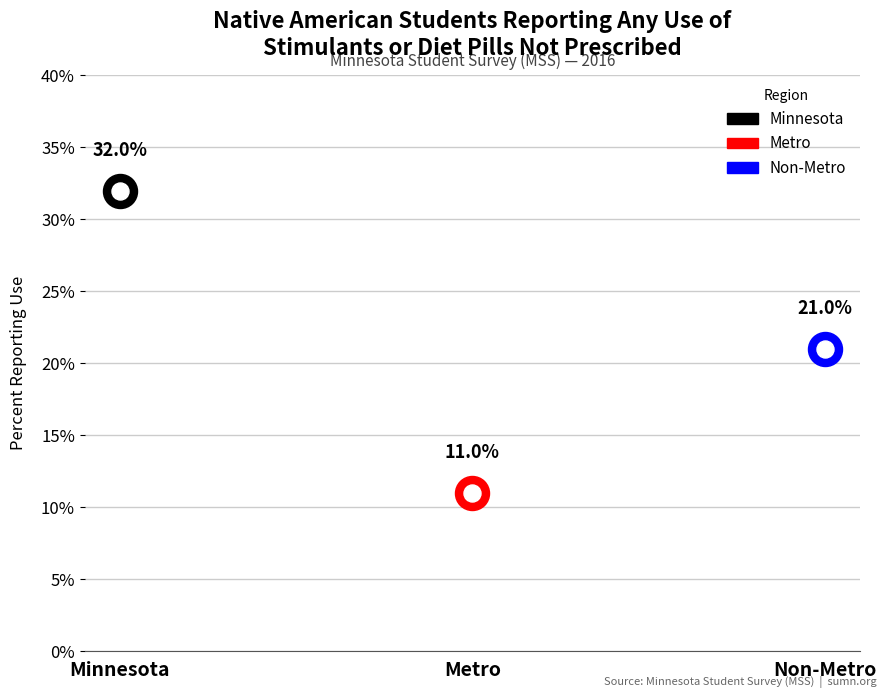

What is the ratio of the value at Non-Metro to the value at Minnesota?

0.7